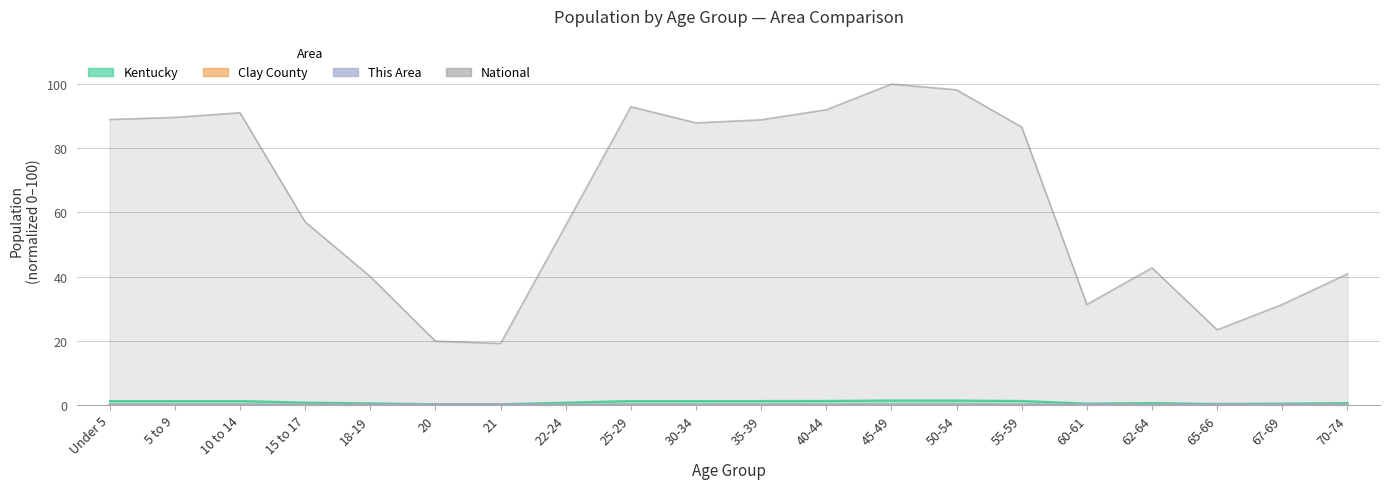

Where does the Kentucky series first go above 1?

Under 5